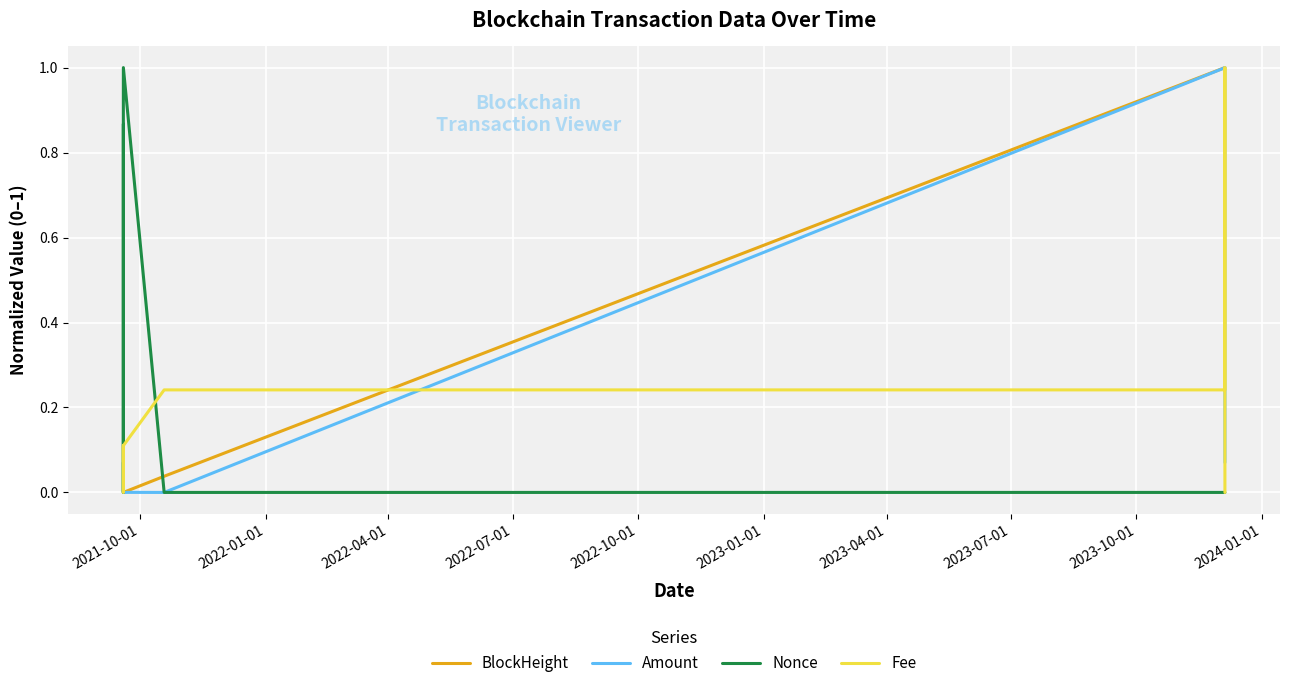

What is the highest value of the BlockHeight series?

1.0